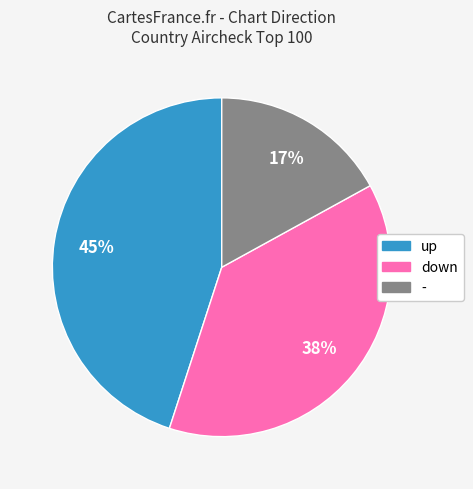

What is the smallest slice in the pie chart?

-